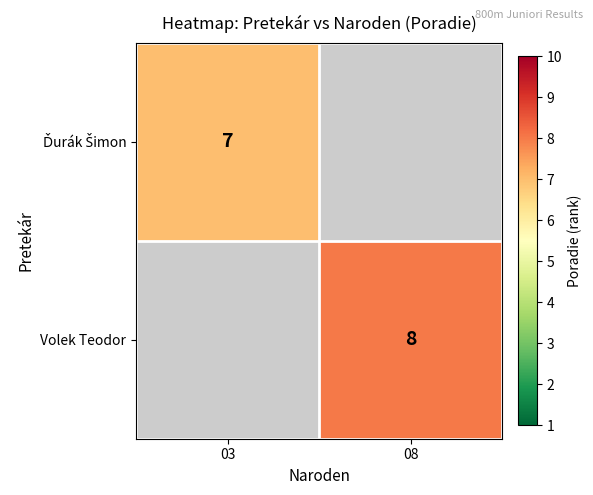

How many series are shown in this chart?

2